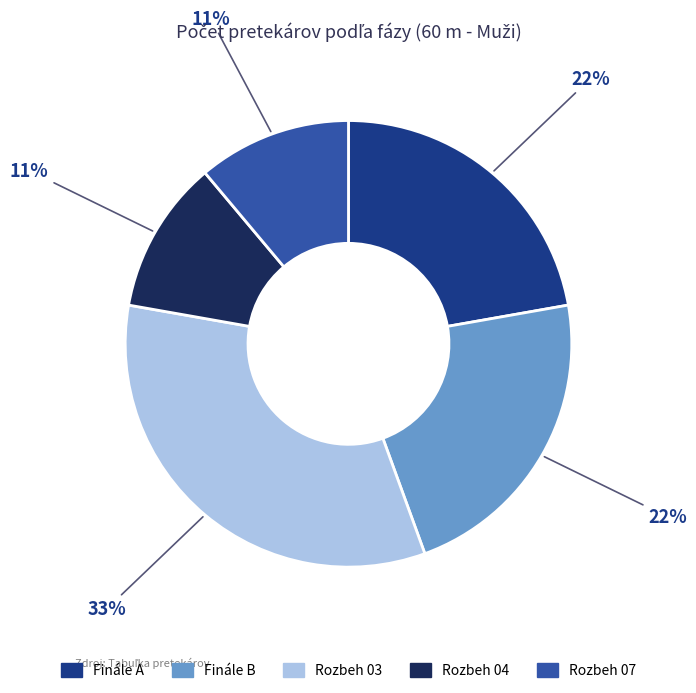

Which slice is the largest?

Rozbeh 03